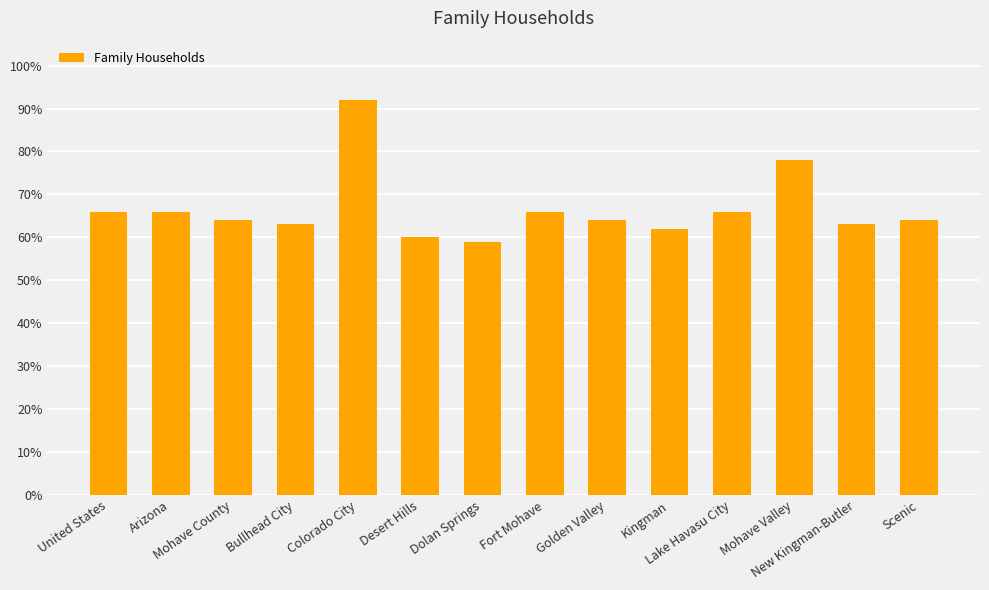

What is the difference between the maximum and minimum values?

0.3